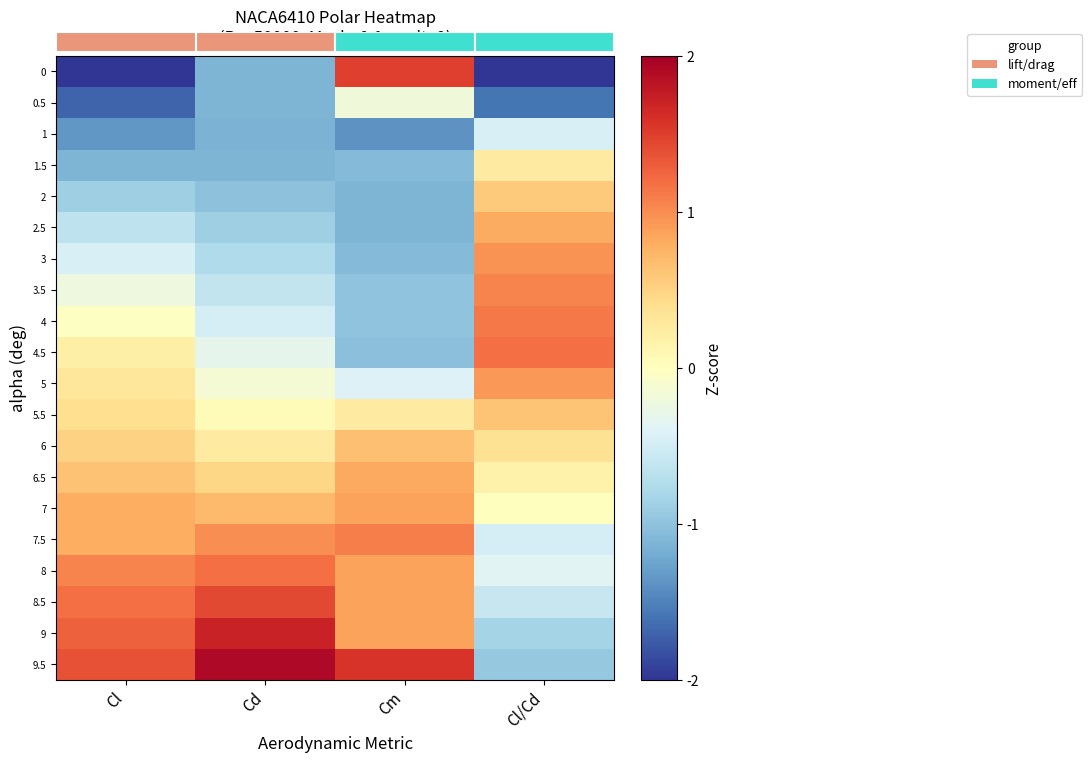

At which category is the sum across all series the highest?

Cl/Cd